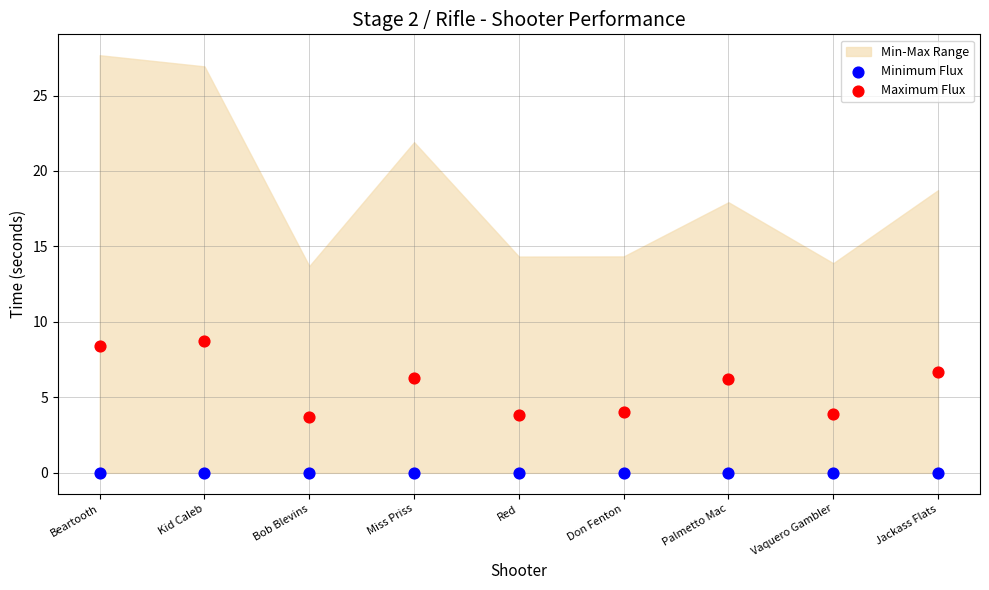

Which series contains the lowest Y value?

Minimum Flux